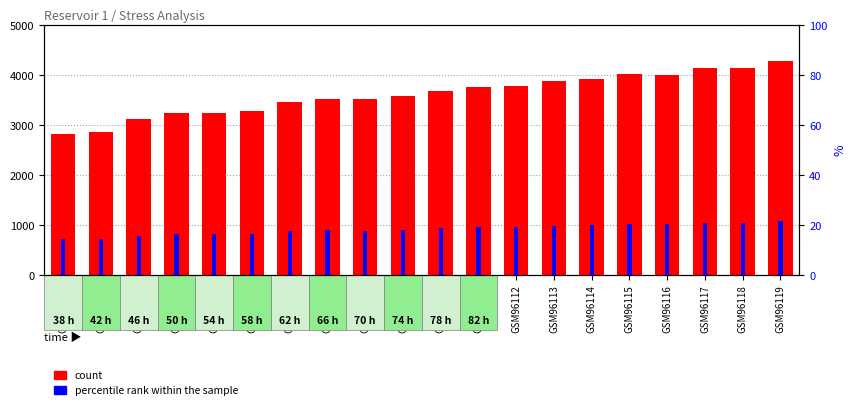

How many bars are there in each group?

2